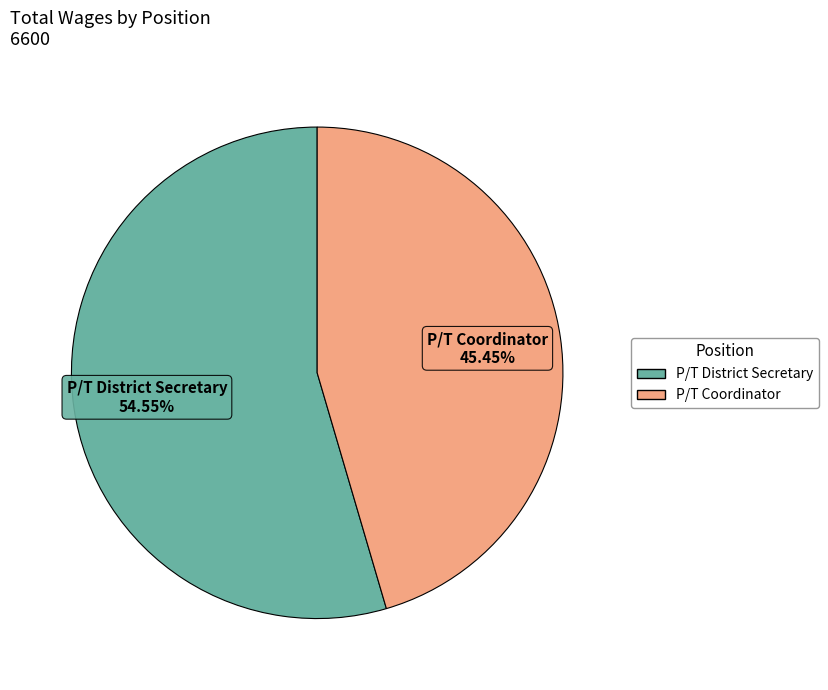

The P/T Coordinator slice represents 31% of the pie. True or false?

False